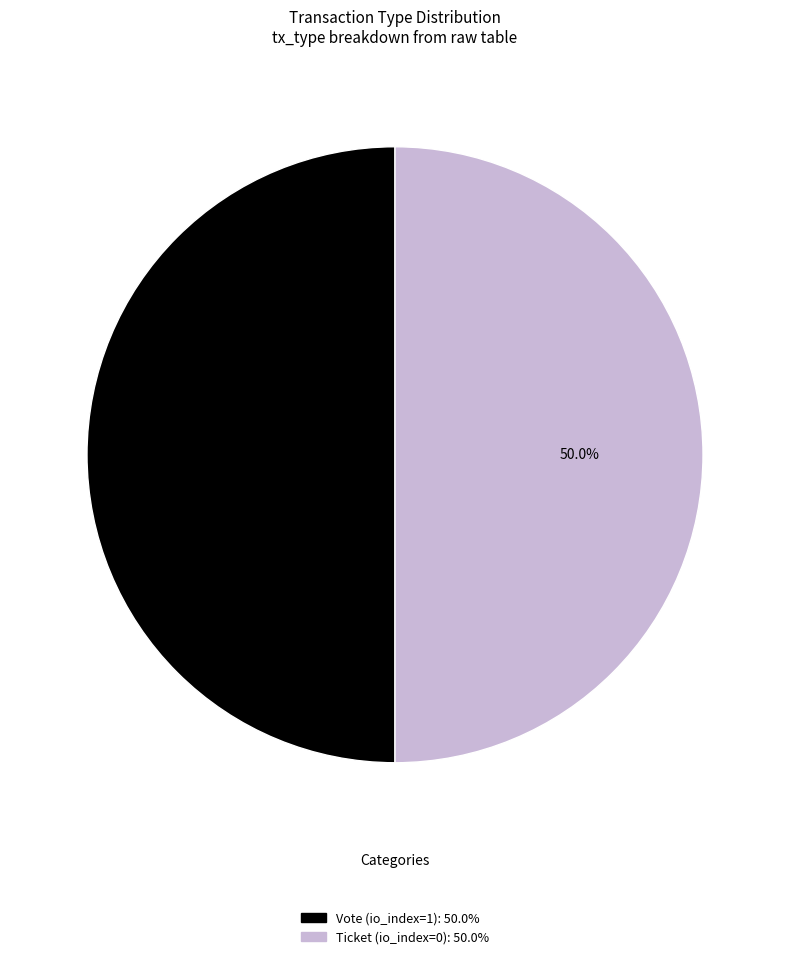

Combined, what portion of the pie is Ticket and Vote?

100.0%